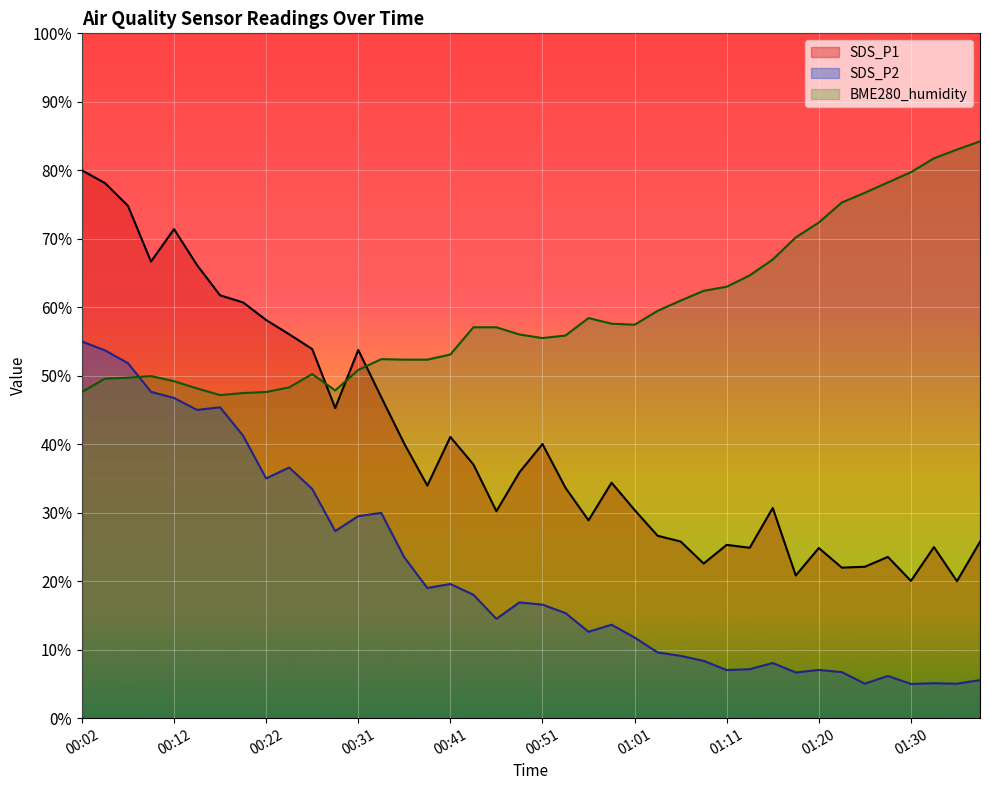

How many lines are shown in the chart?

3